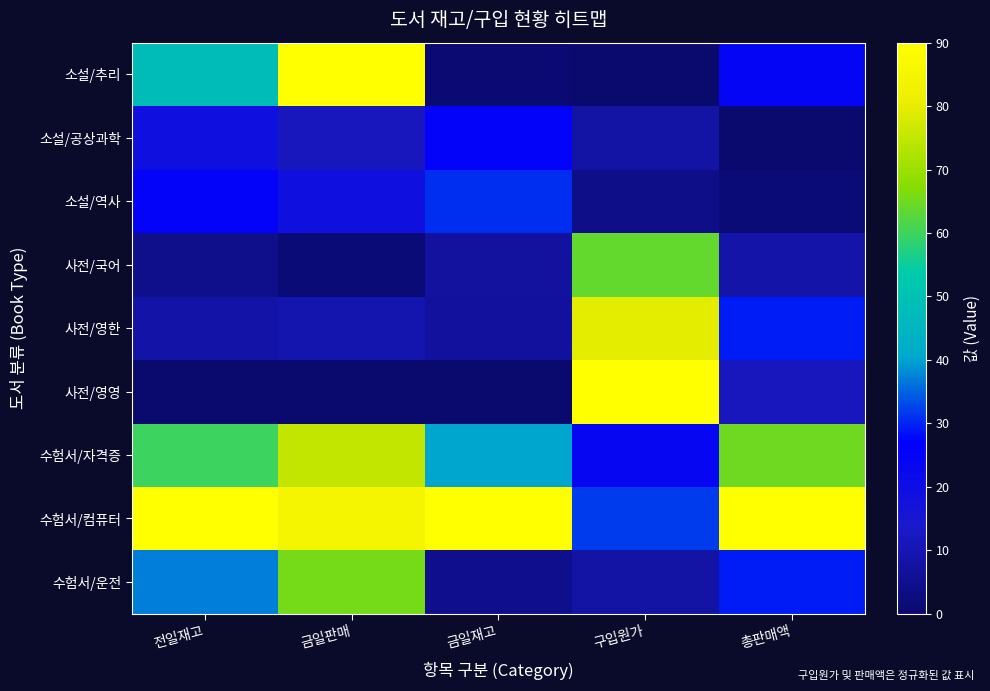

At which category does the chart reach its minimum across all series?

구입원가